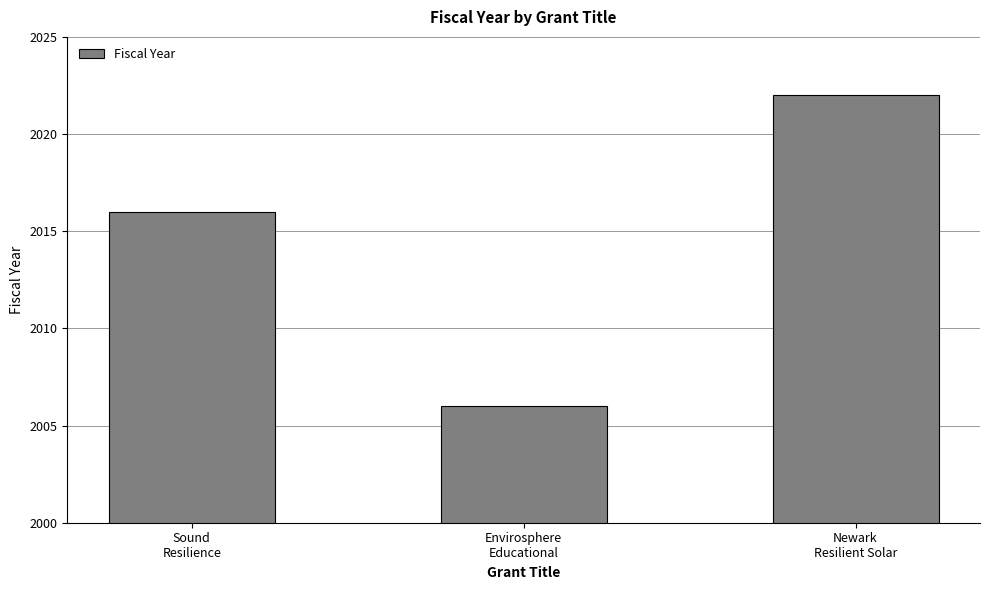

List the labels in order of value, smallest first.

Envirosphere
Educational, Sound
Resilience, Newark
Resilient Solar